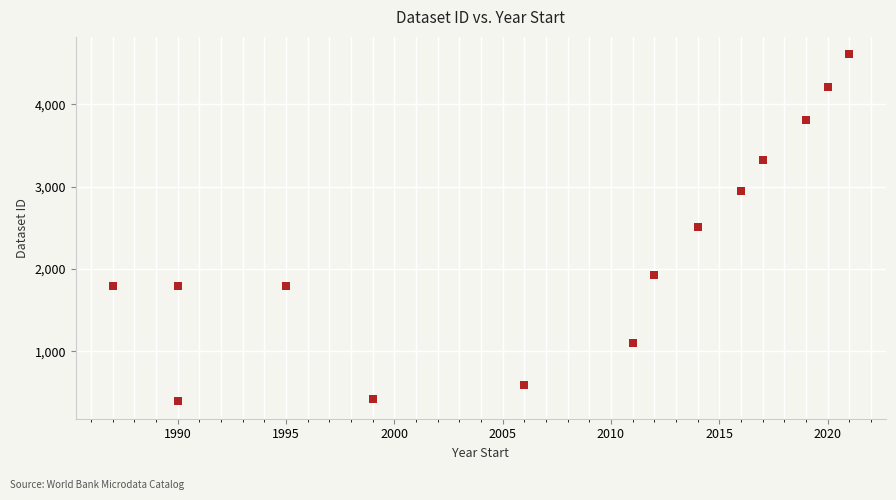

What is the range of Y values (max minus min)?

4216